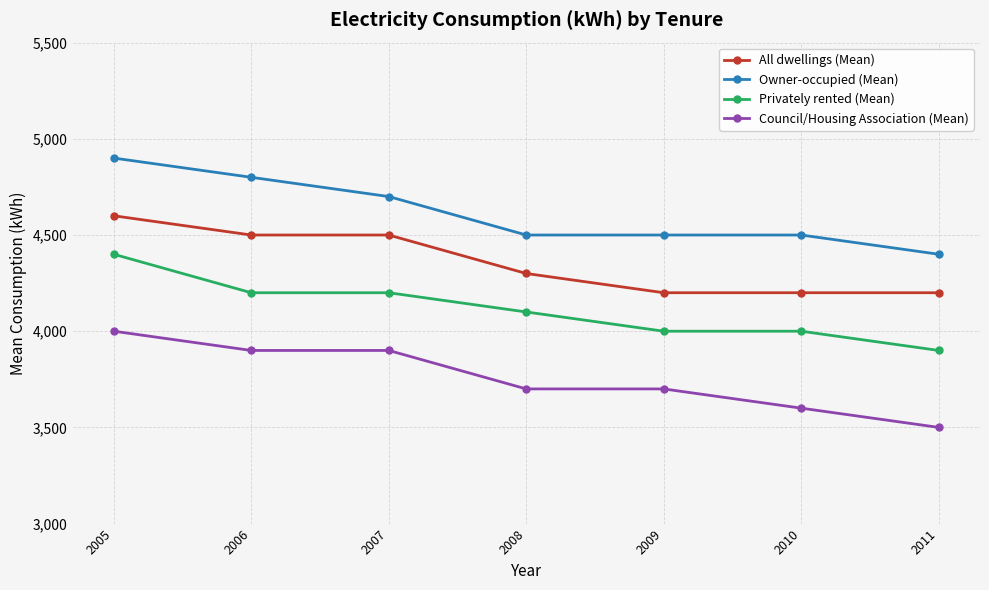

At which label does Council/Housing Association (Mean) reach its peak?

2005